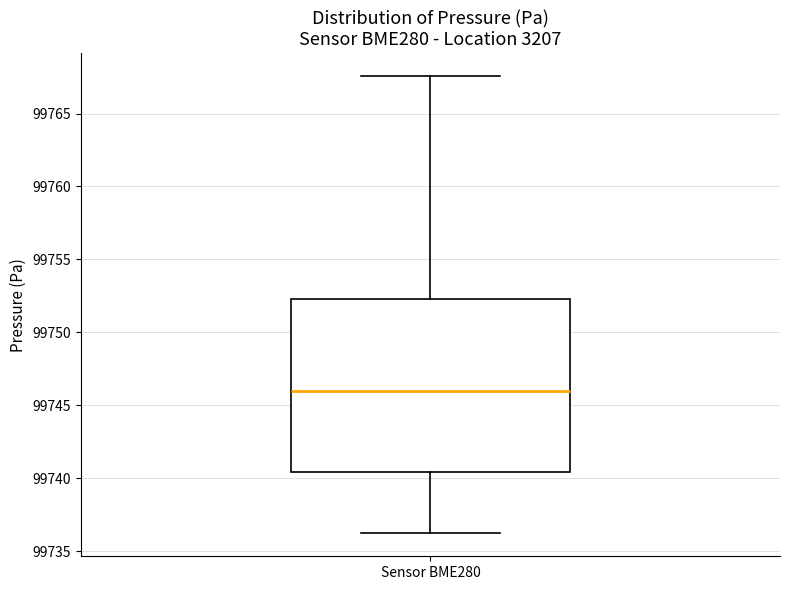

Where does the upper whisker of the box for Sensor BME280 end on the y-axis? The values are not printed on the chart, so give them approximately, as read against the axis.

99767.5